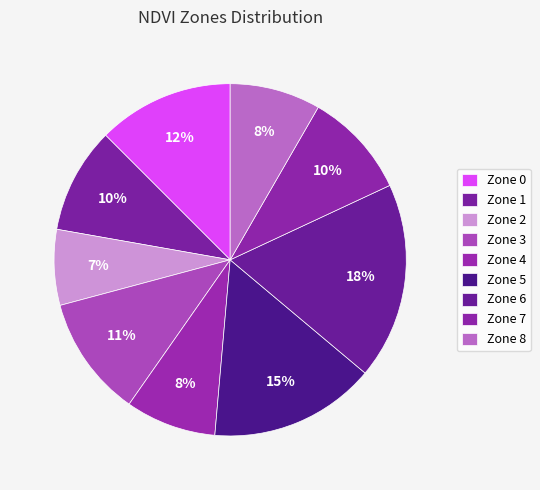

Combined, what portion of the pie is Zone 2 and Zone 3?

18.1%